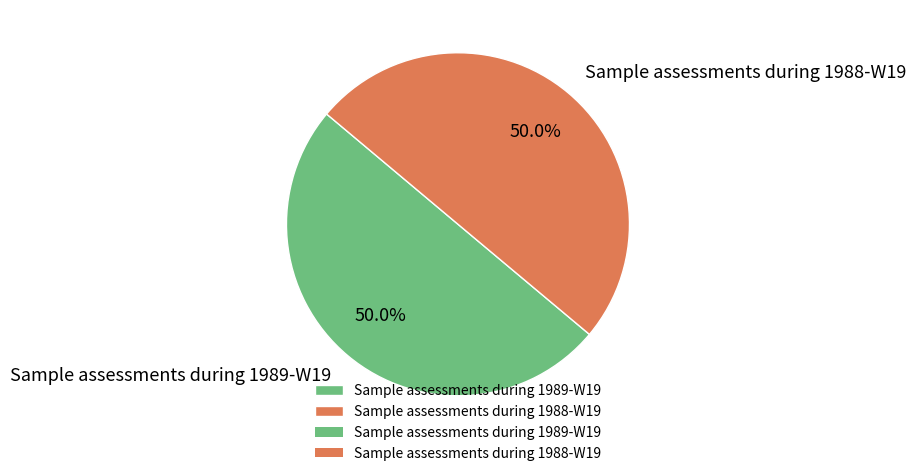

Is it true that Sample assessments during 1988-W19 is 36% of the pie?

False